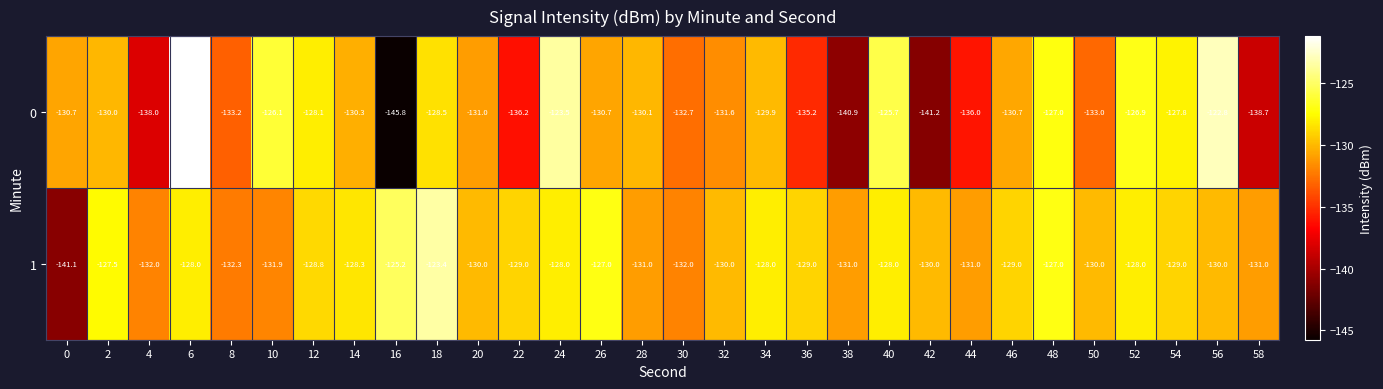

Rank the series at 50 from highest to lowest value.

1, 0